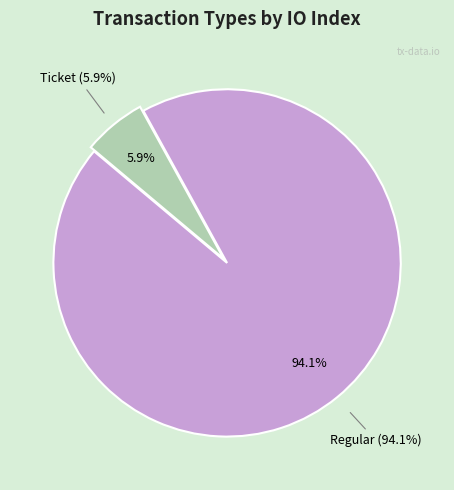

What is the largest slice in the pie chart?

Regular (io_index=16)